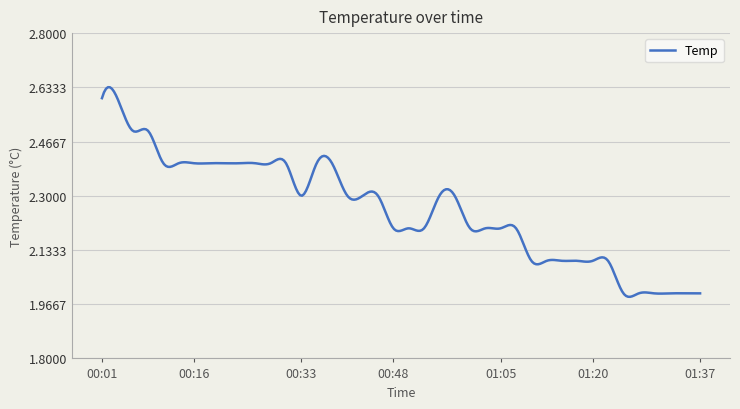

What is the difference between the maximum and minimum values?

0.6